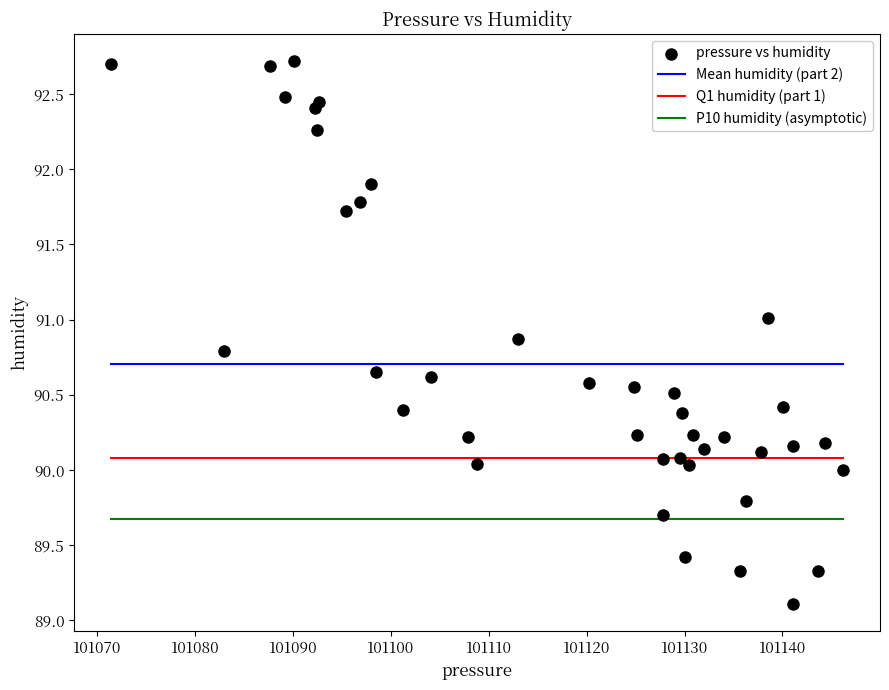

What is the range of X values (max minus min)?

74.8